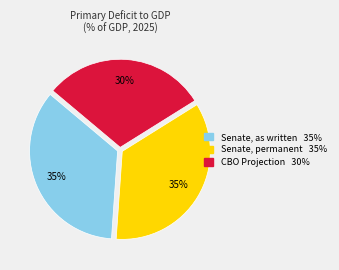

Does Senate, as written represent more than half of the total?

No